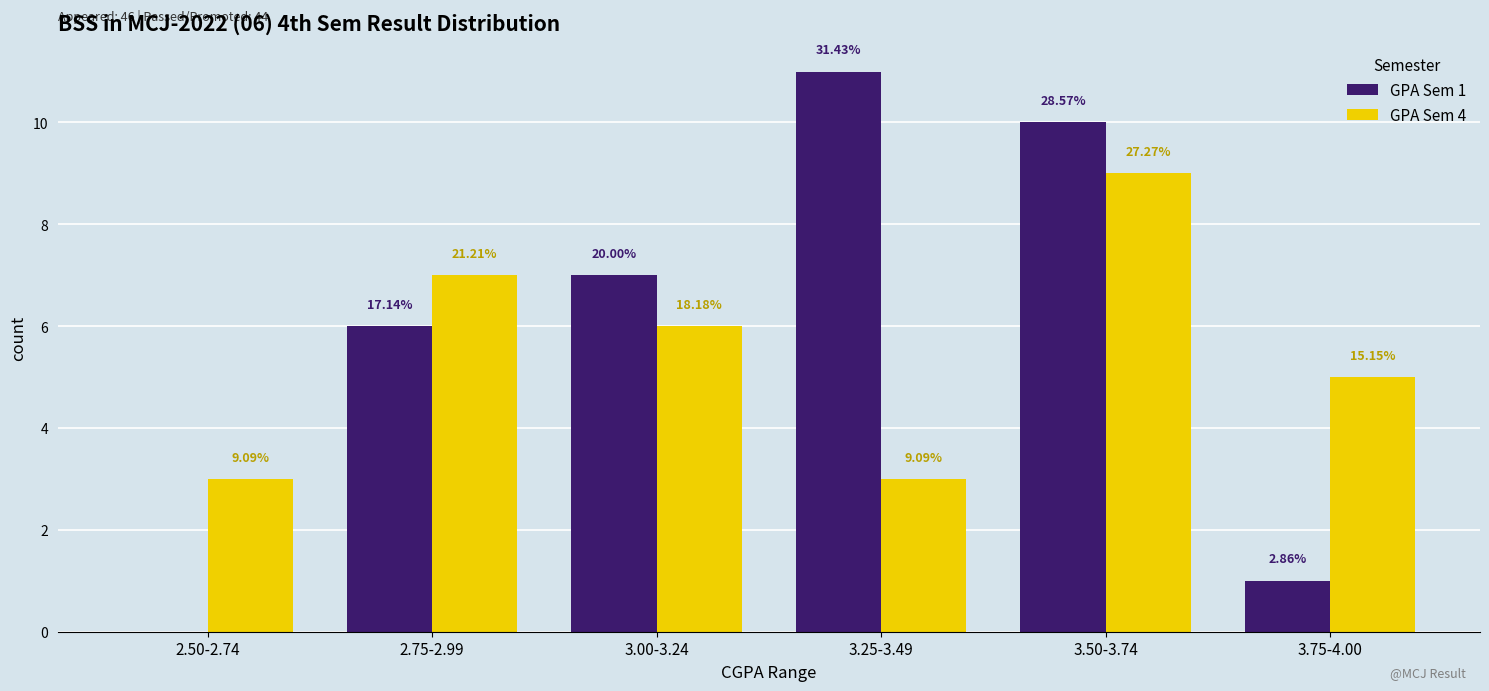

The value of GPA Sem 1 at 3.75-4.00 is 1. True or false?

False